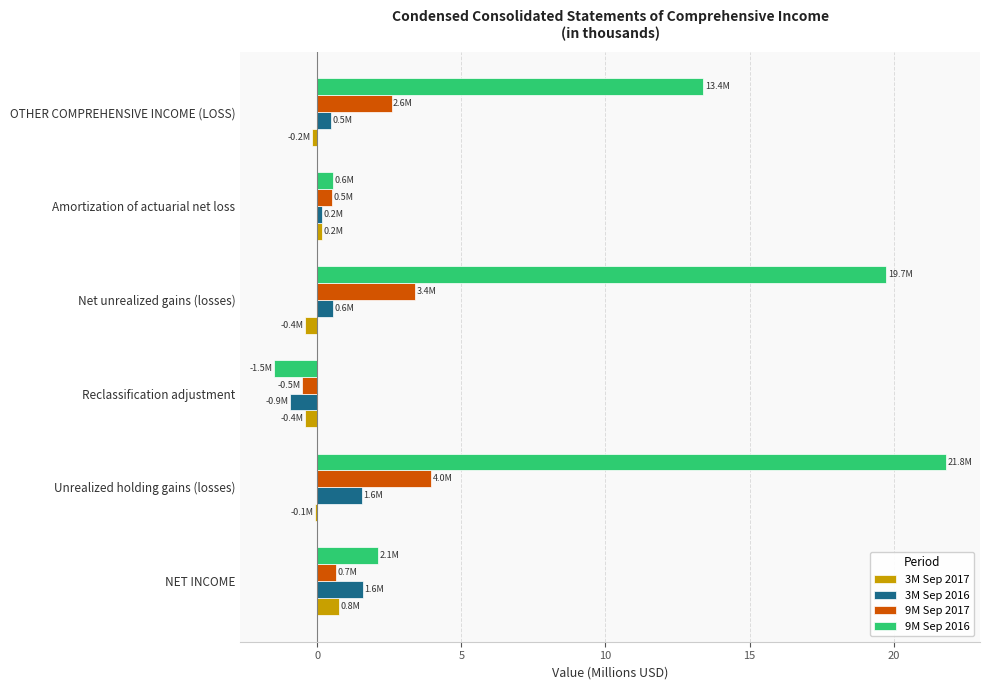

True or false: 3M Sep 2016 has a value of -0.9 at Reclassification adjustment.

True